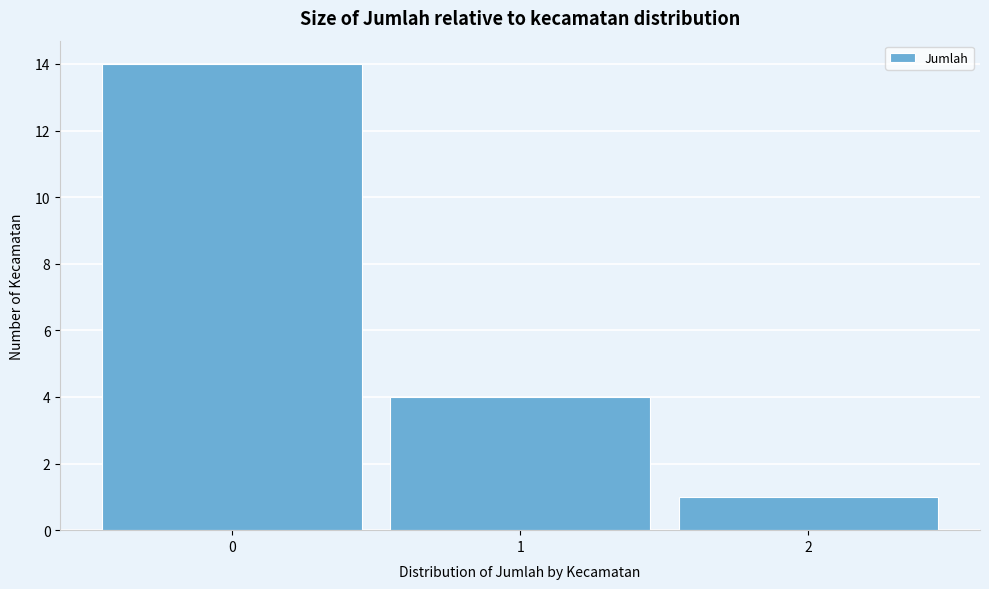

Over which range of the x-axis is the bar tallest?

-0.5 to 0.5